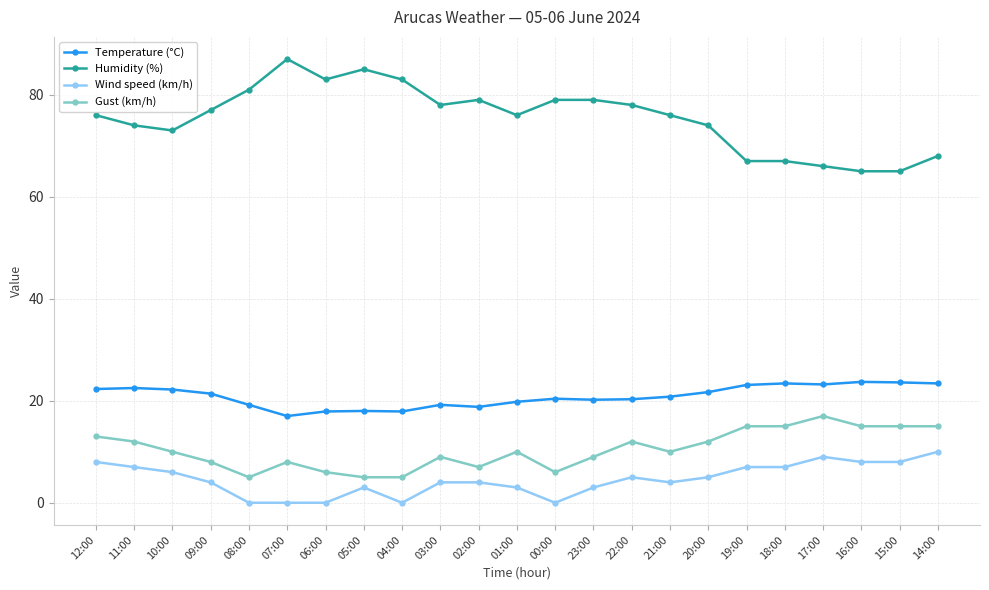

Which series has the largest range (max minus min)?

Humidity (%)